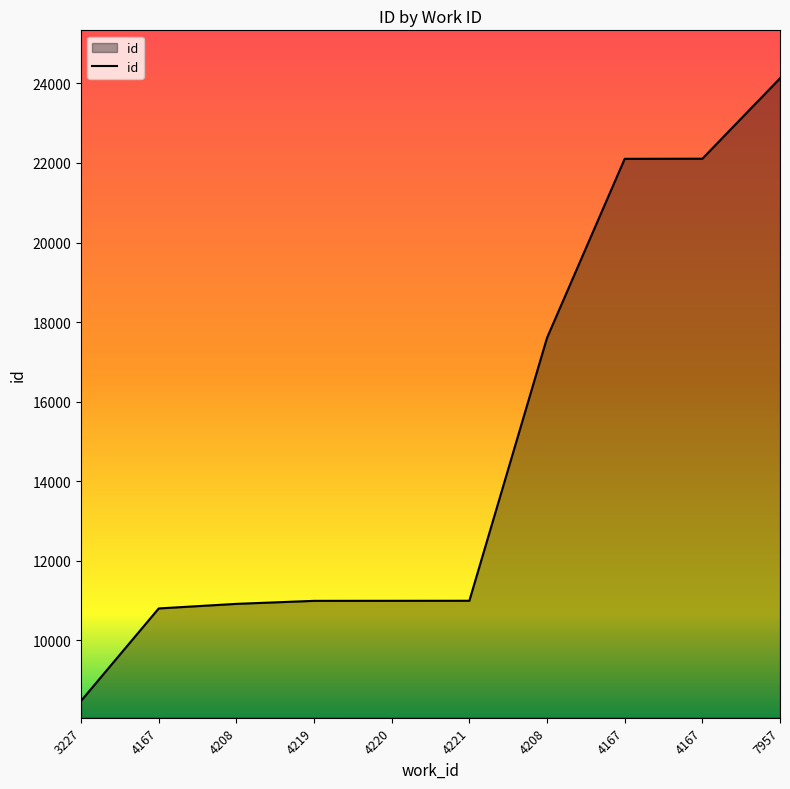

What is the label of the 7th point from the left?

4208